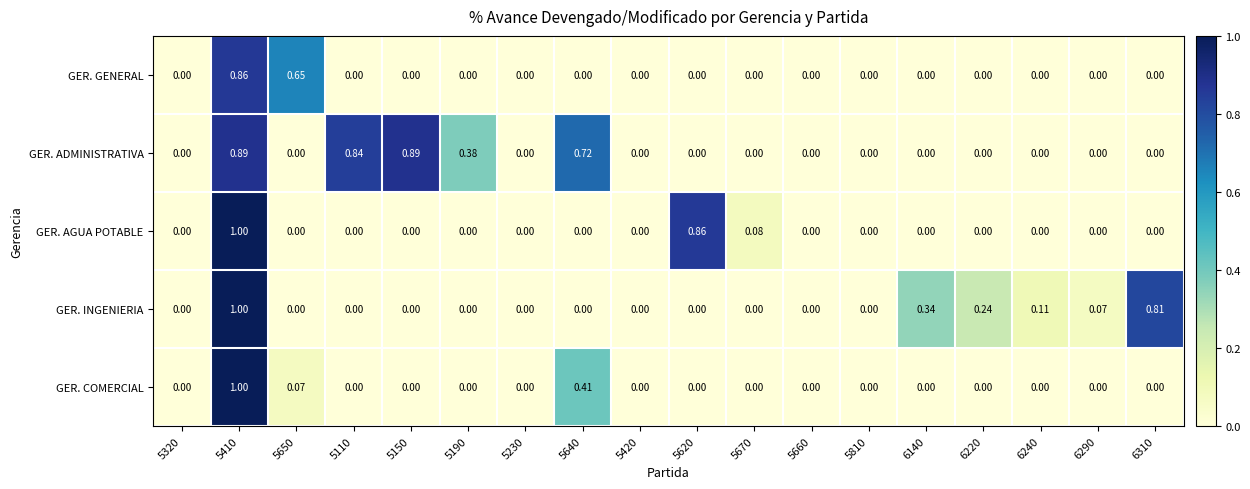

Which series has the largest total across all categories?

GER. ADMINISTRATIVA